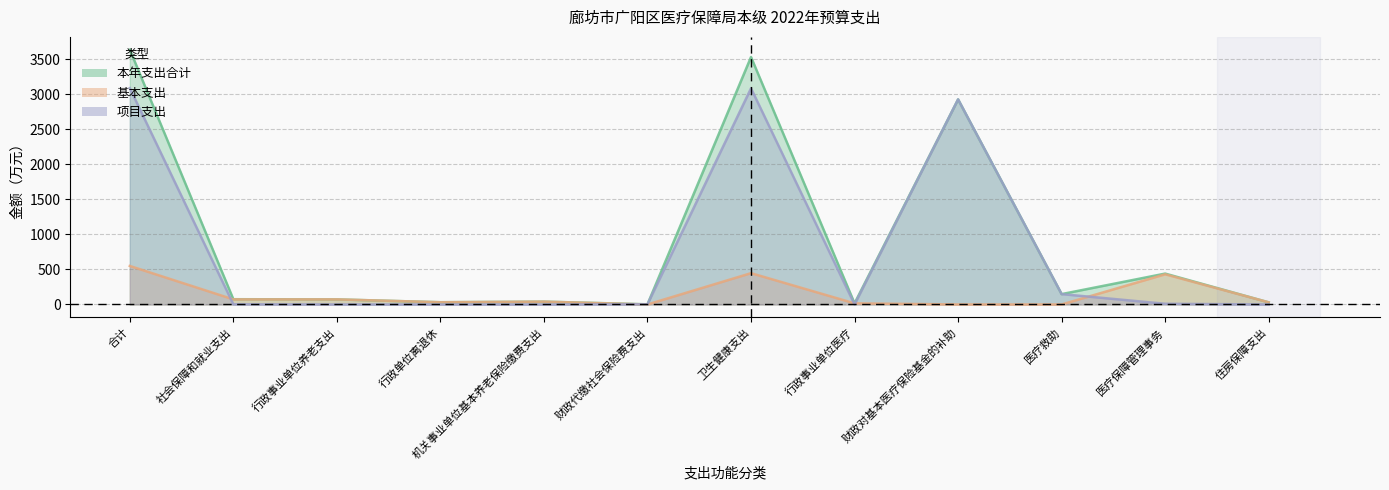

How many data points in 基本支出 are above 40?

6